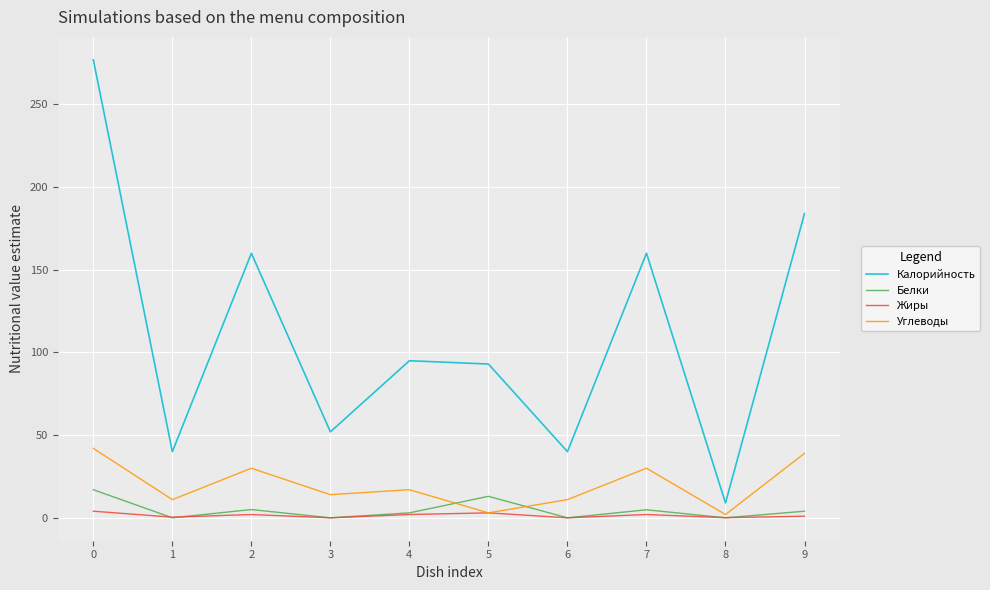

What is the highest value of the Калорийность series?

277.0